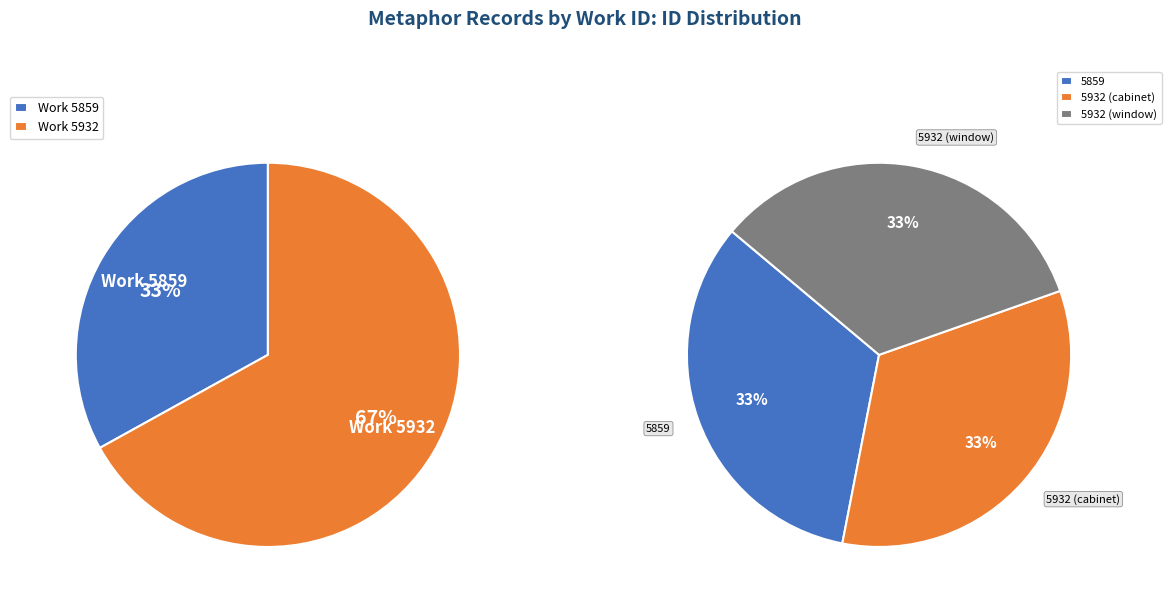

Which category has the smallest portion of the pie?

5859